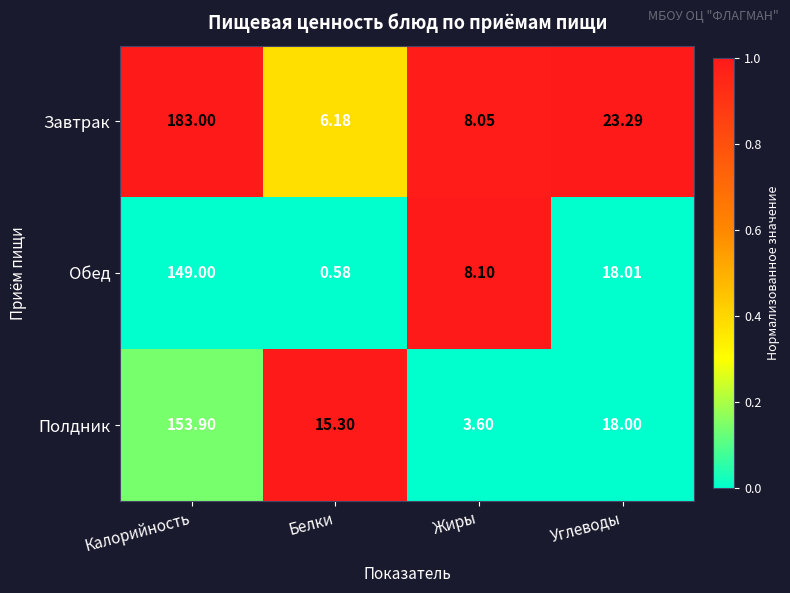

Which series has the largest total across all categories?

Завтрак